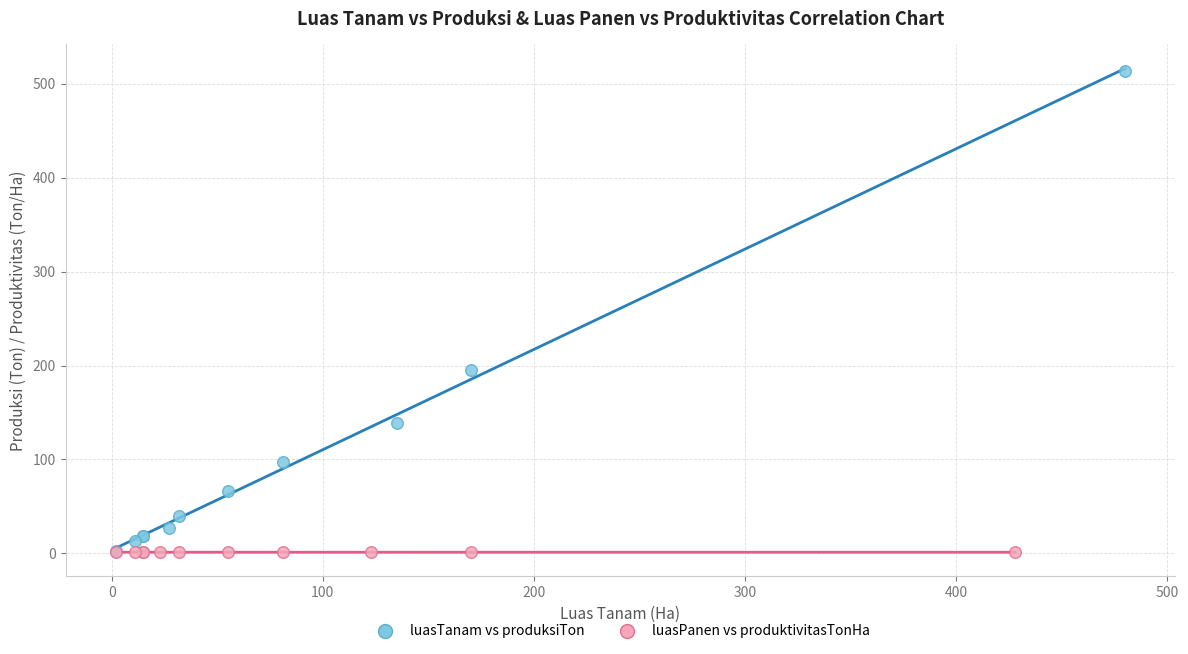

Which series has the largest Y range (max minus min)?

luasTanam vs produksiTon